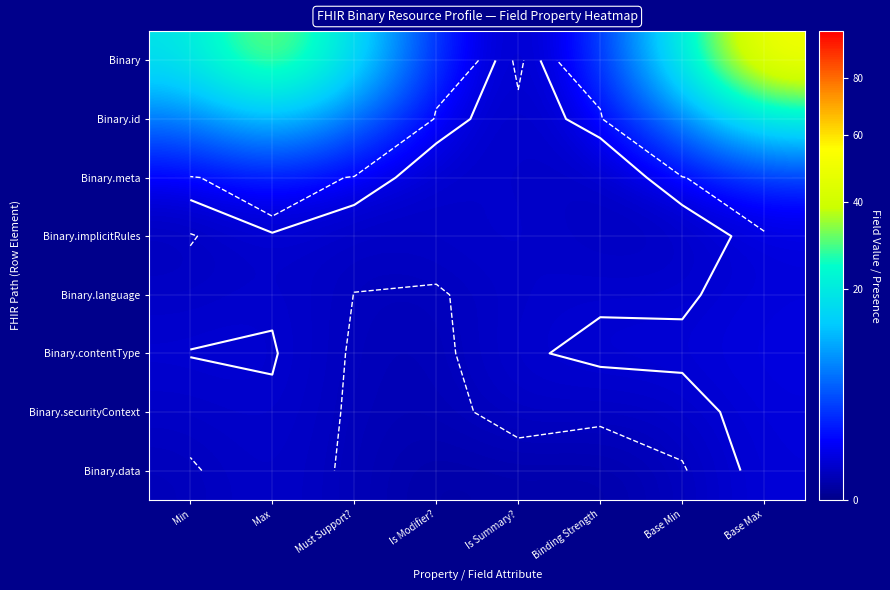

Is it true that Binary.data equals 0.4 at Base Min?

False